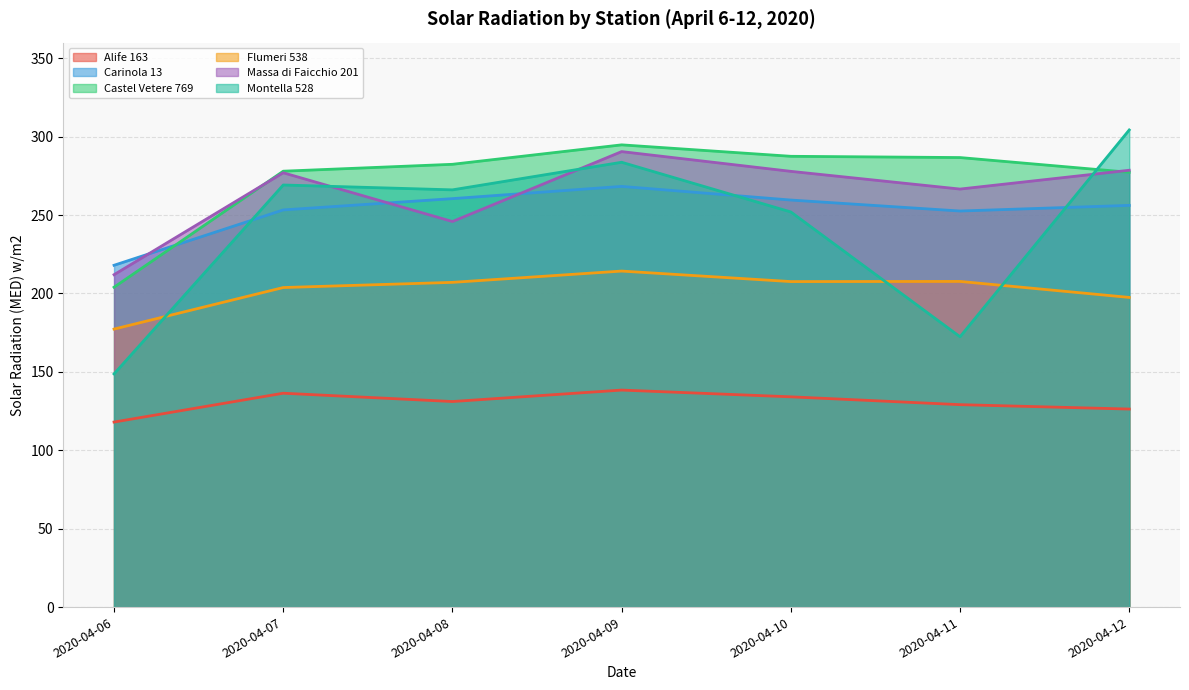

Does the chart have visible grid lines?

Yes